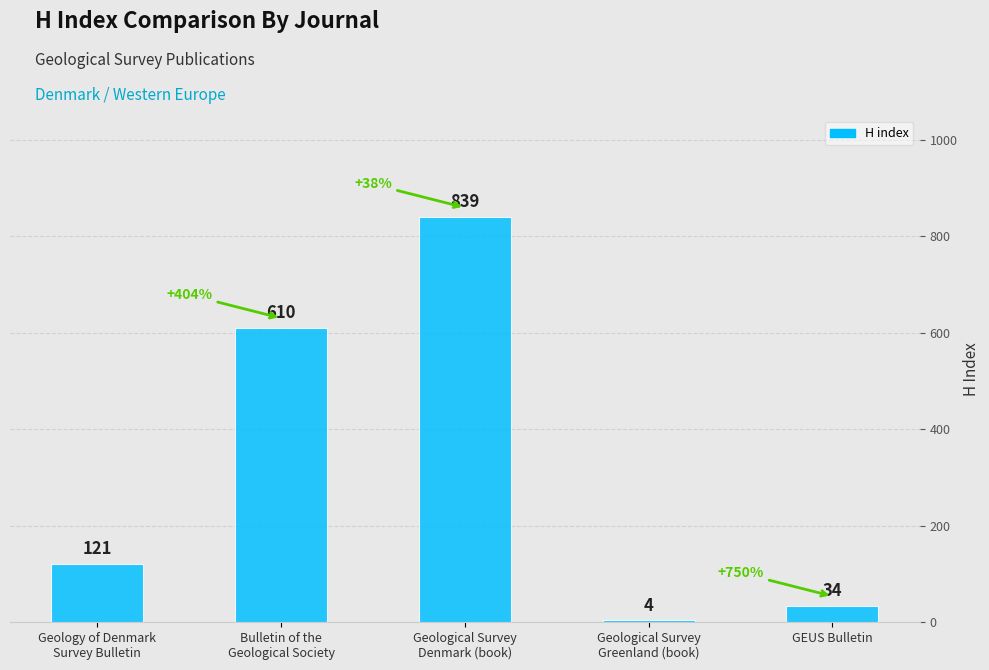

Count the number of categories in the chart.

5